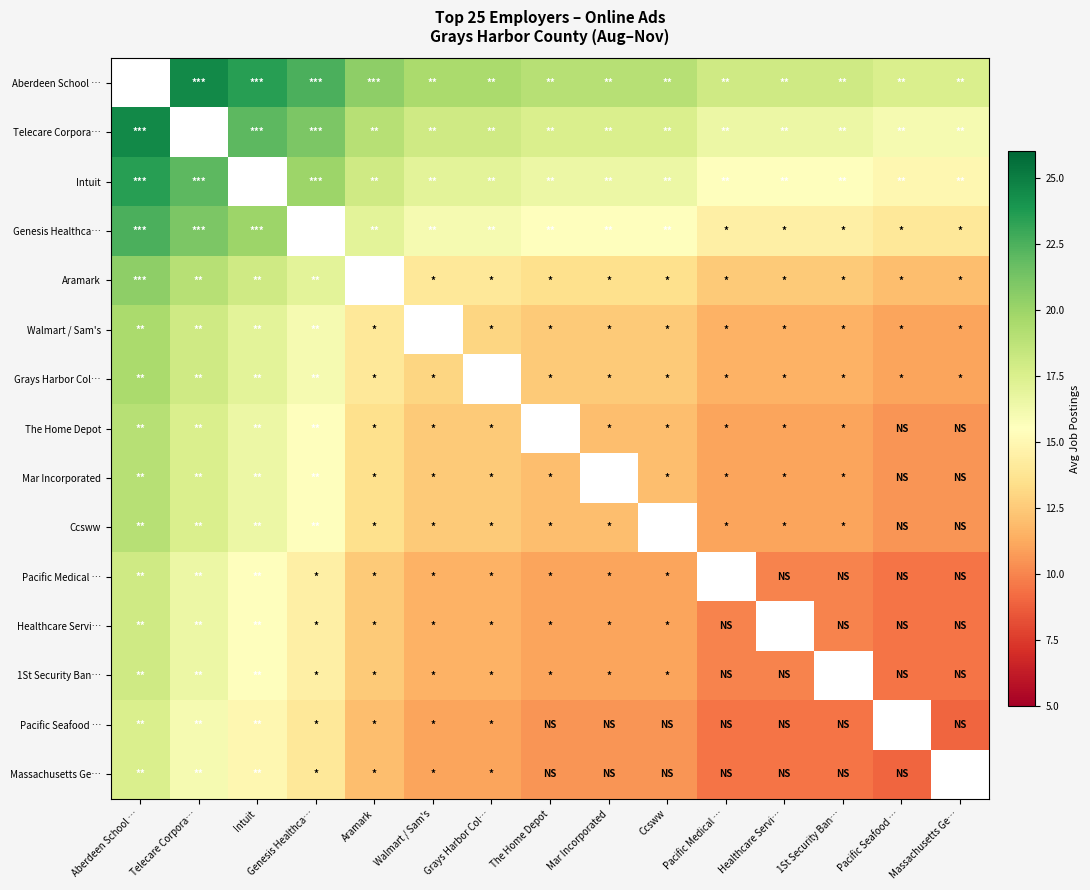

Count the number of categories in the chart.

15